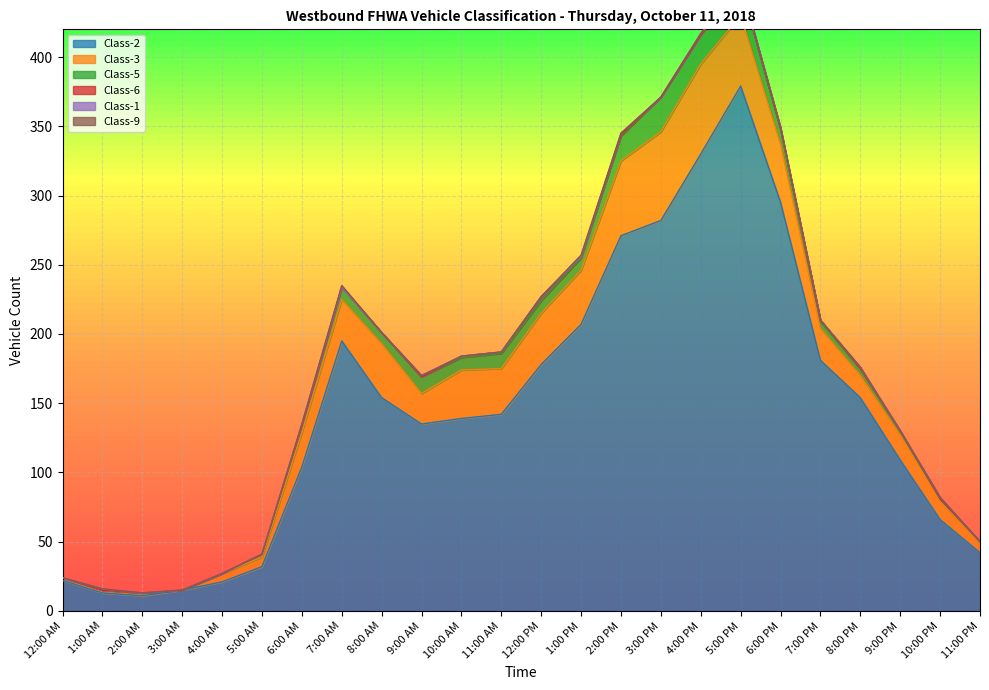

What is the value of the Class-5 point at the 11th from the left?

9